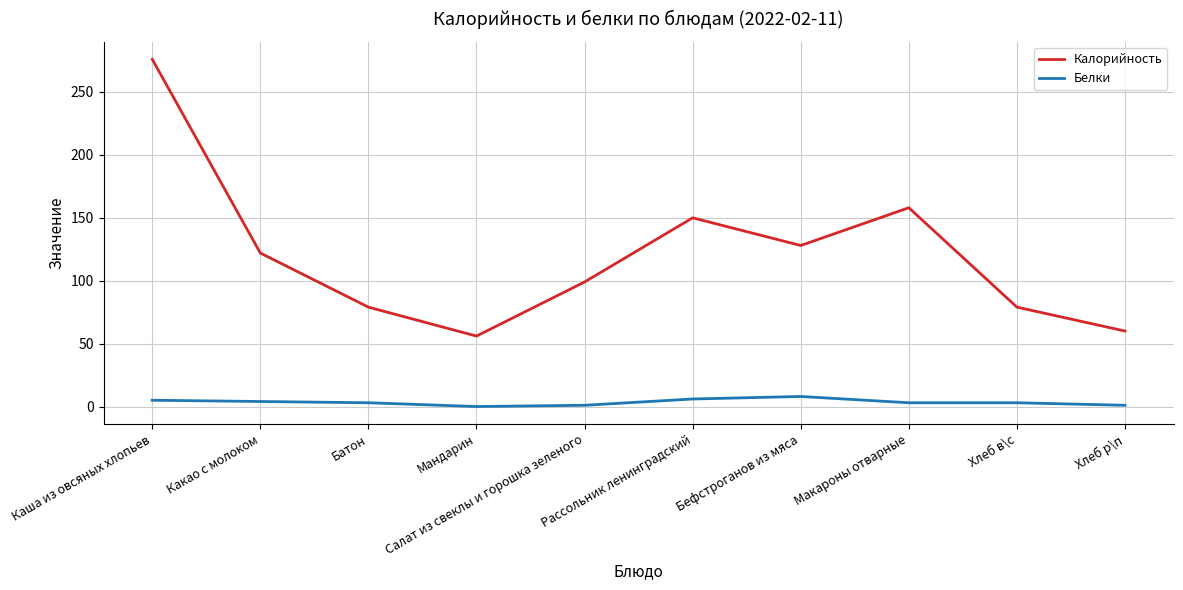

Between Батон and Рассольник ленинградский, which series saw the biggest shift?

Калорийность